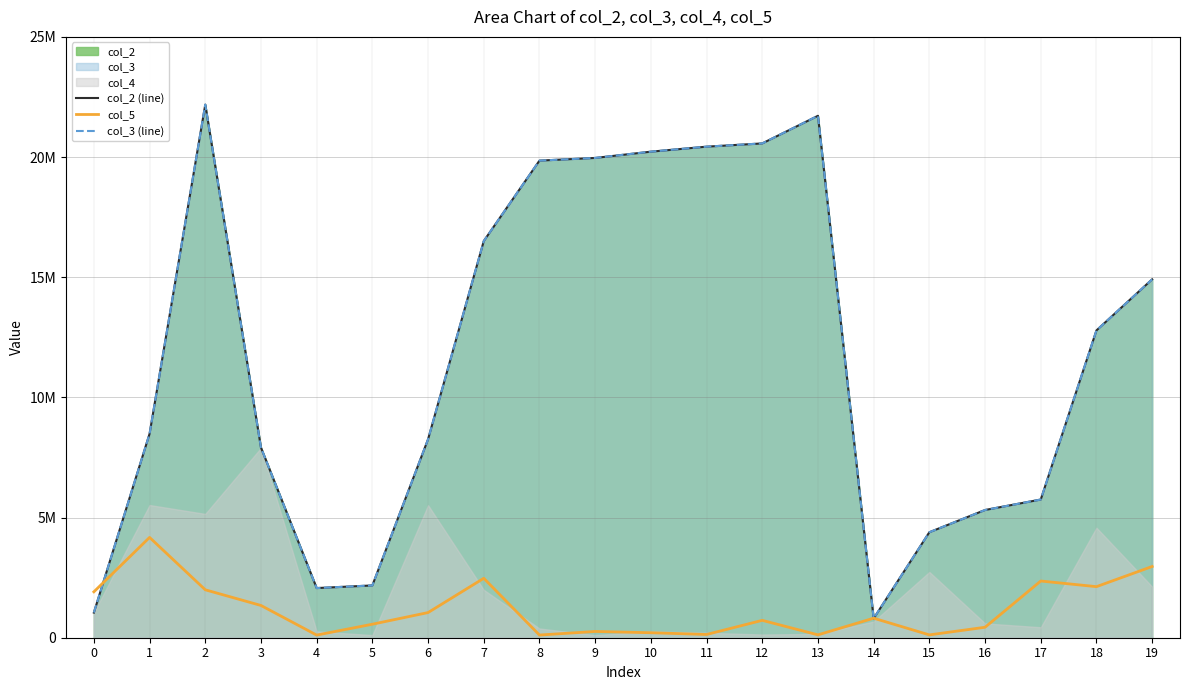

What is the difference between the col_5 values at 11 and 9?

125866